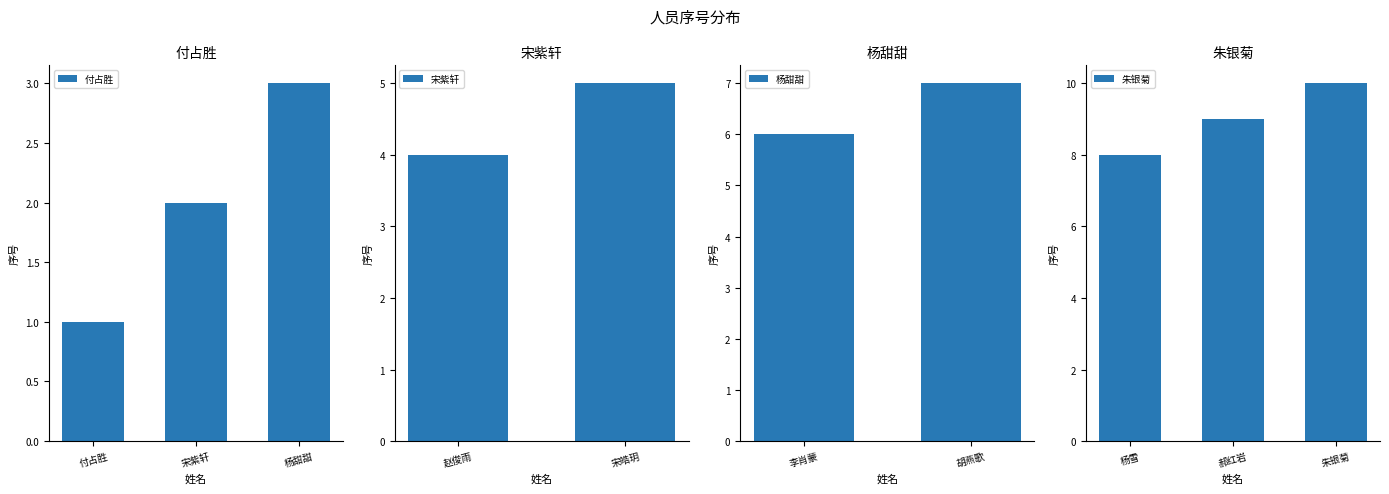

Reading left to right, extract all data points from this chart.

付占胜=1	宋紫轩=2	杨甜甜=3	赵俊雨=4	宋皓玥=5	李肖蒙=6	胡燕歌=7	杨雪=8	郝红岩=9	朱银菊=10